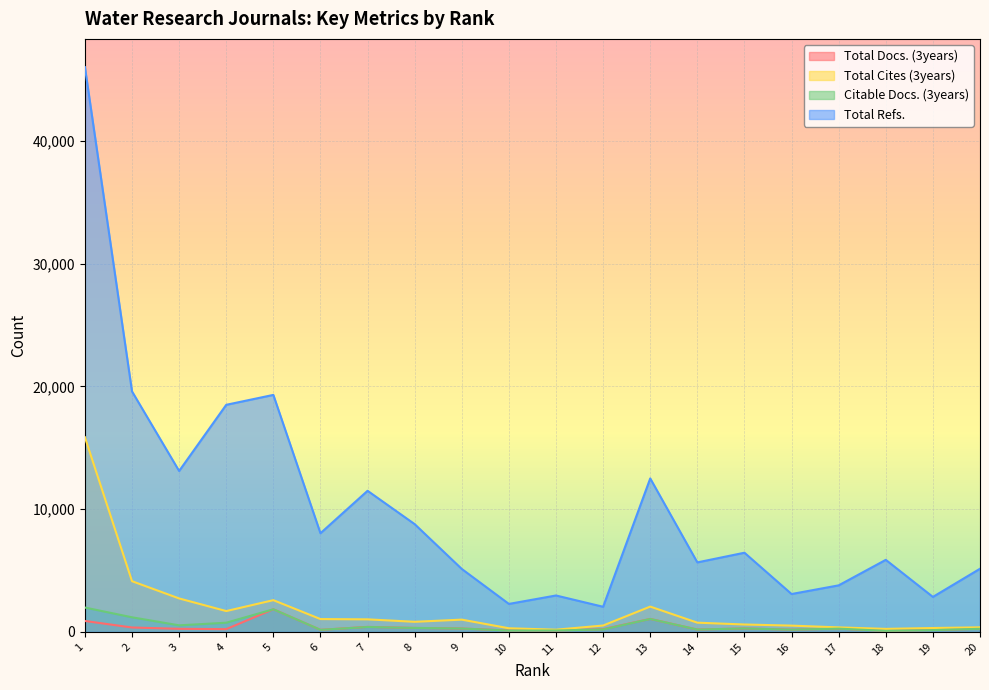

Count the number of categories in the chart.

20